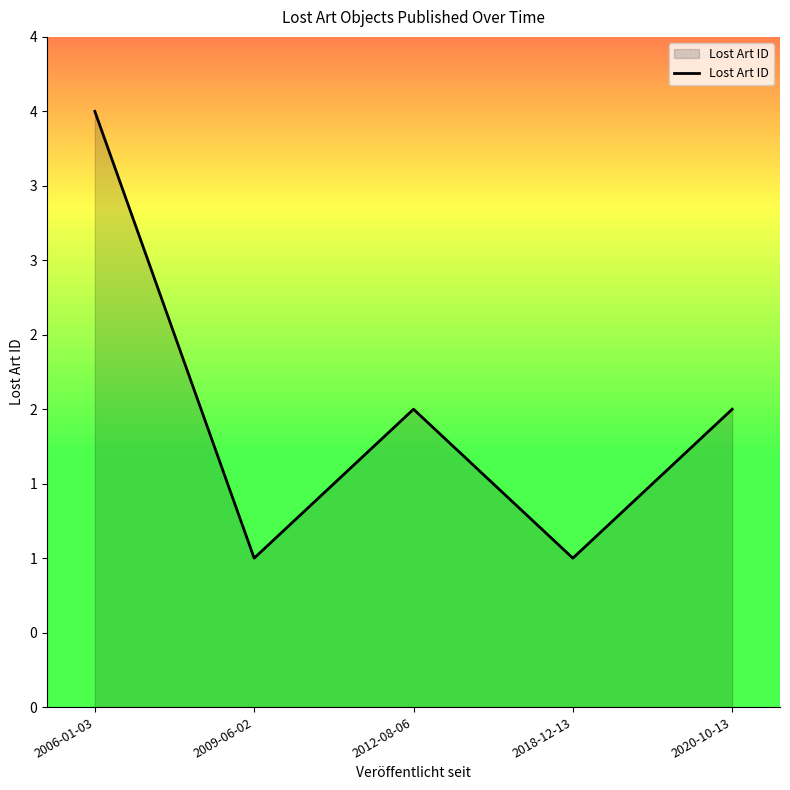

How many values are between 1 and 2?

4